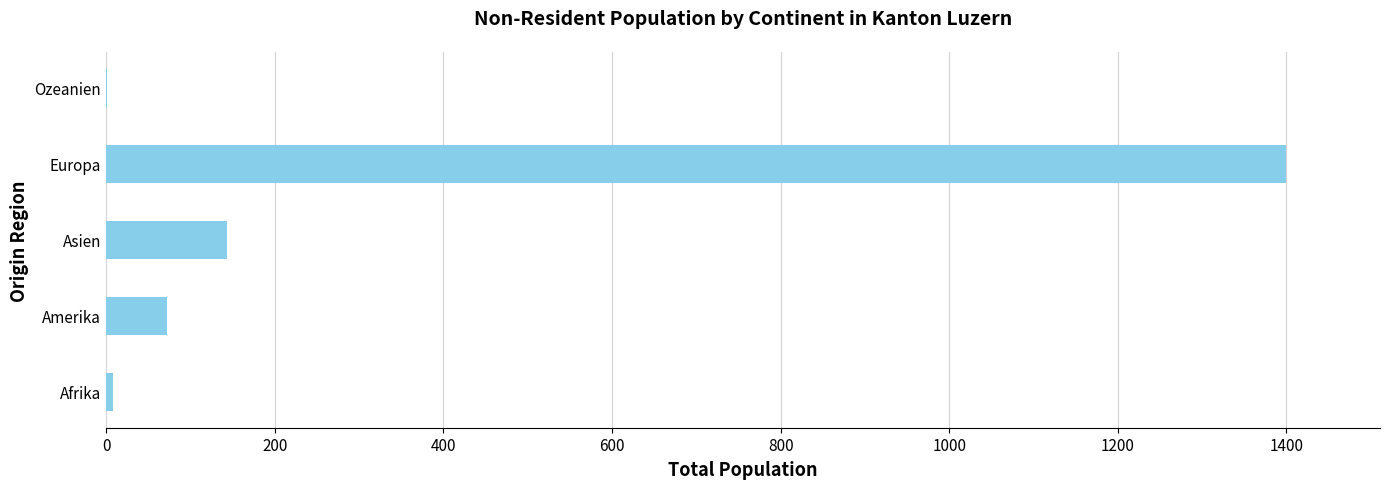

Are the bars horizontal?

Yes